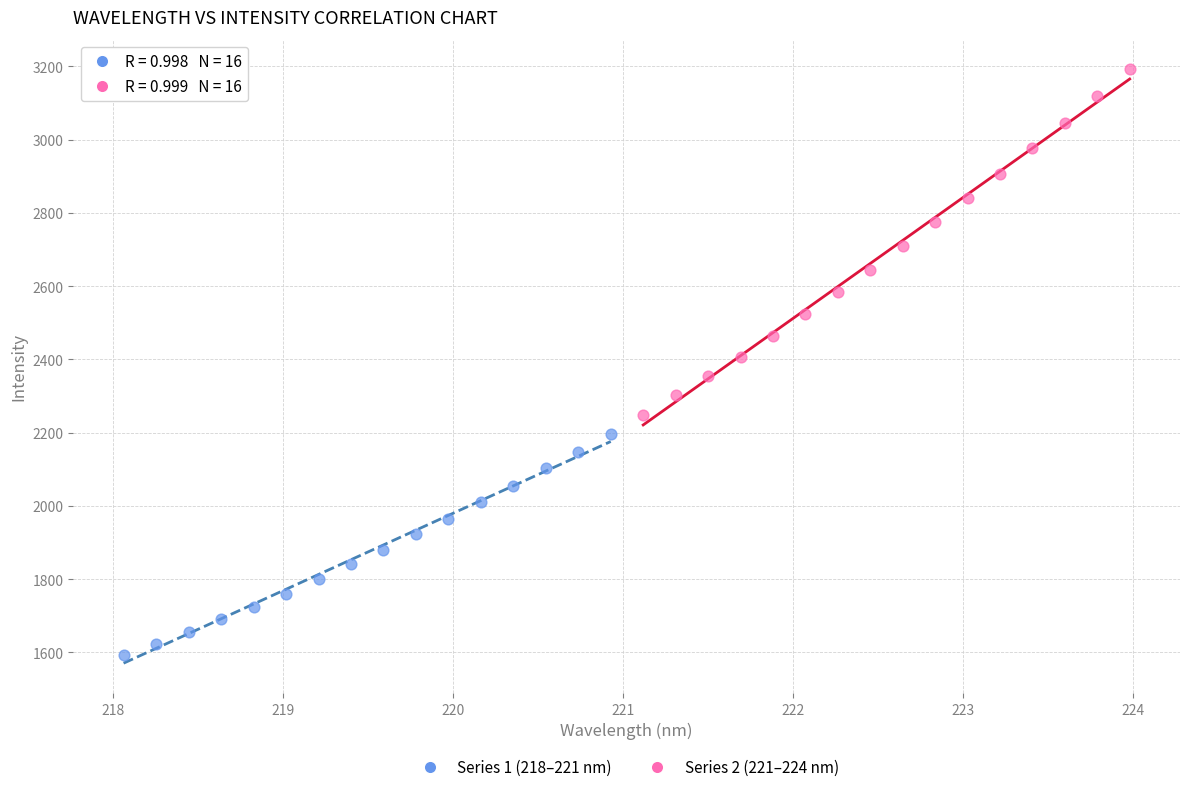

Which series reaches the minimum Y coordinate?

Series 1 (218–221 nm)